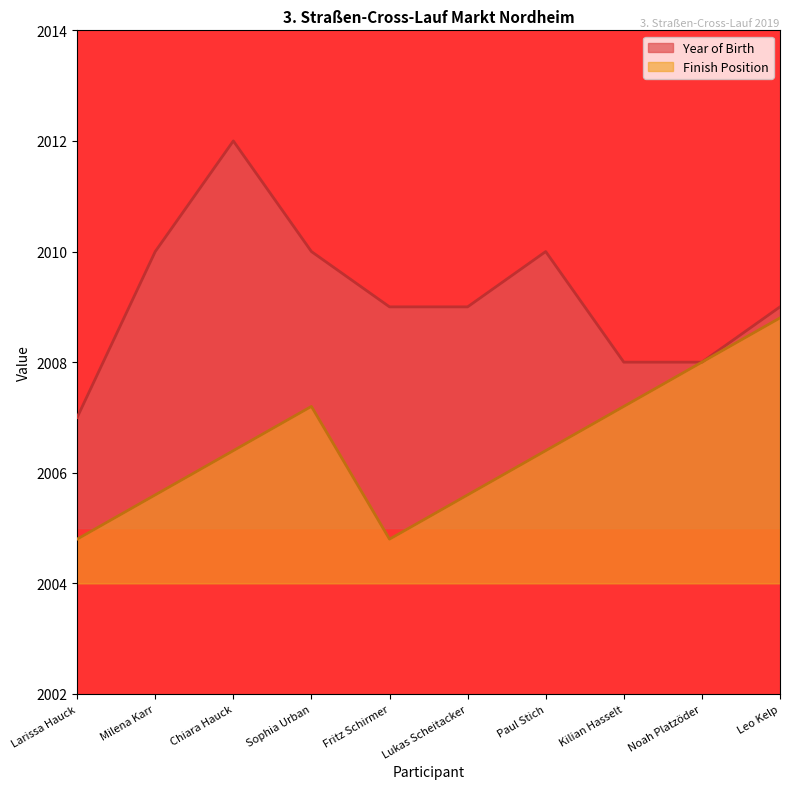

Which series has the largest total across all categories?

Year of Birth